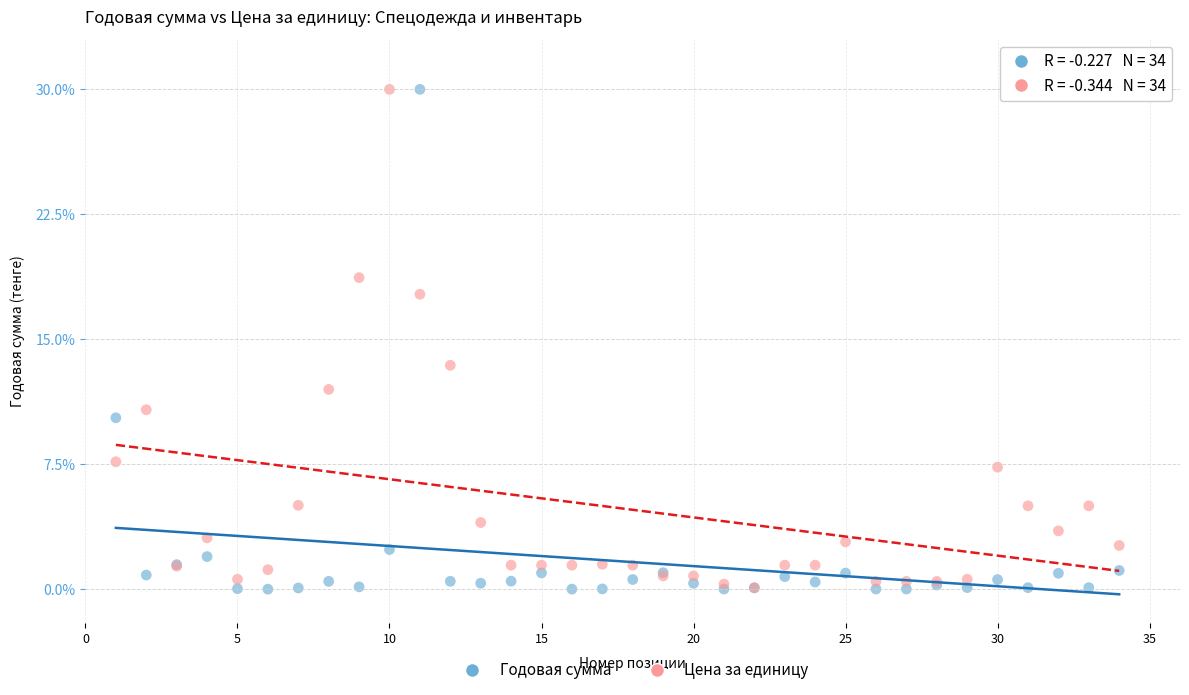

Across all series, what Y value is closest to 15?

13.4